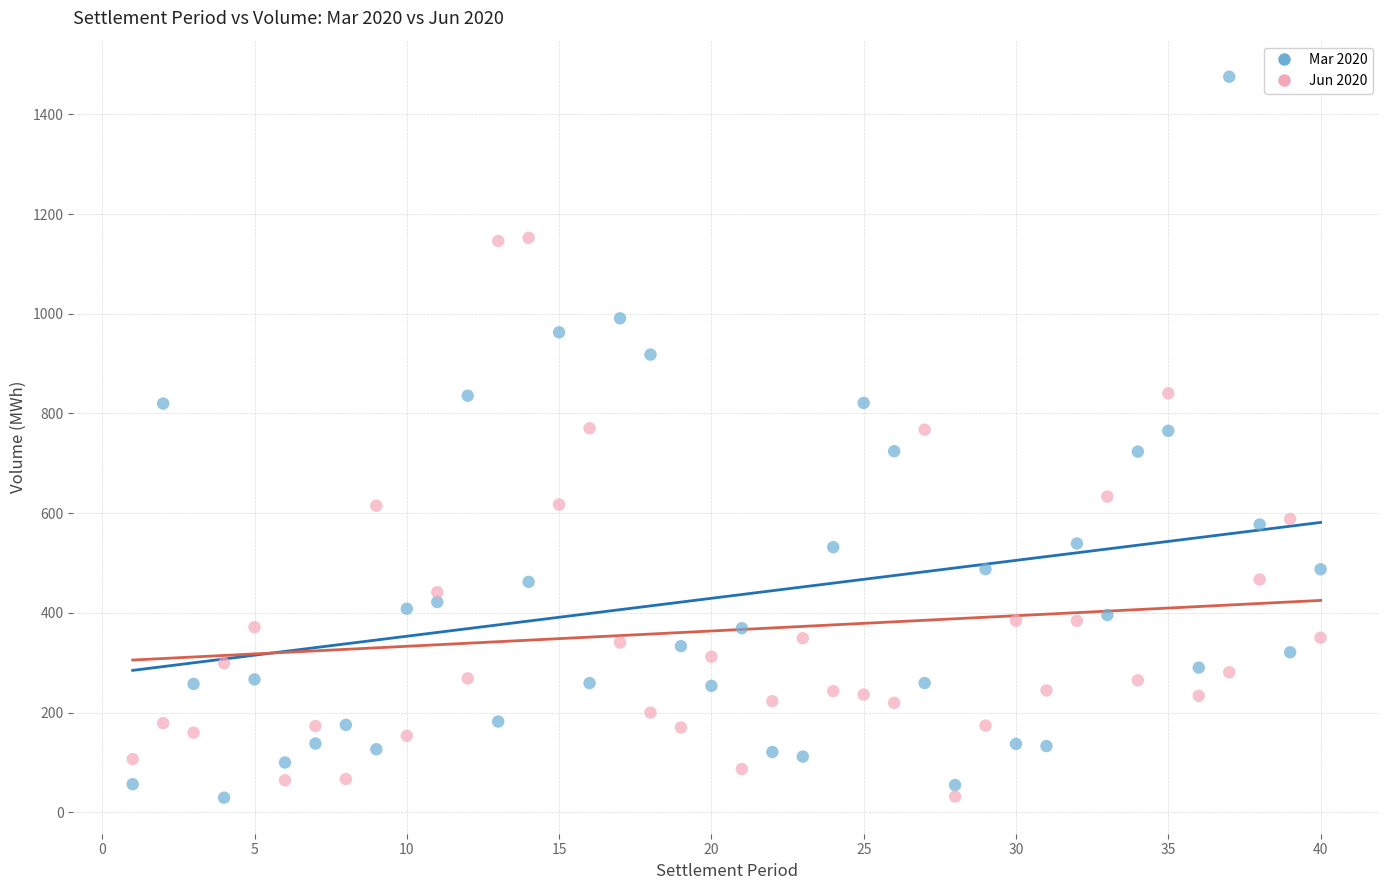

Which series has the widest spread of Y values?

Mar 2020